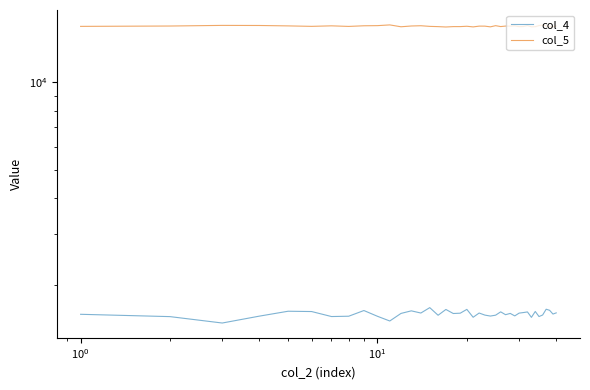

Is it true that col_5 equals 27793 at 30?

False